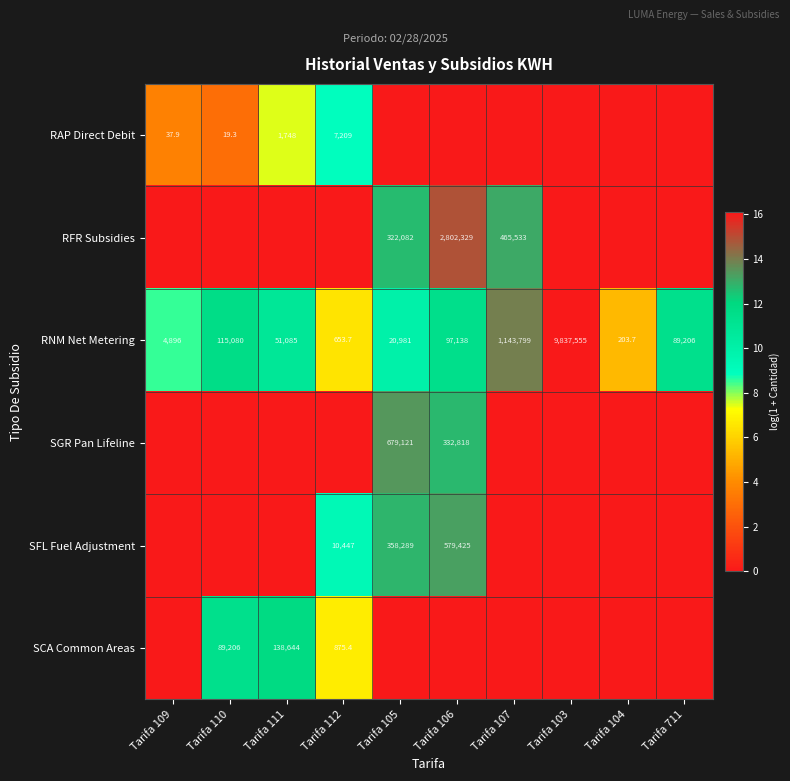

At which label is RNM Net Metering closest to 4918879?

Tarifa 107